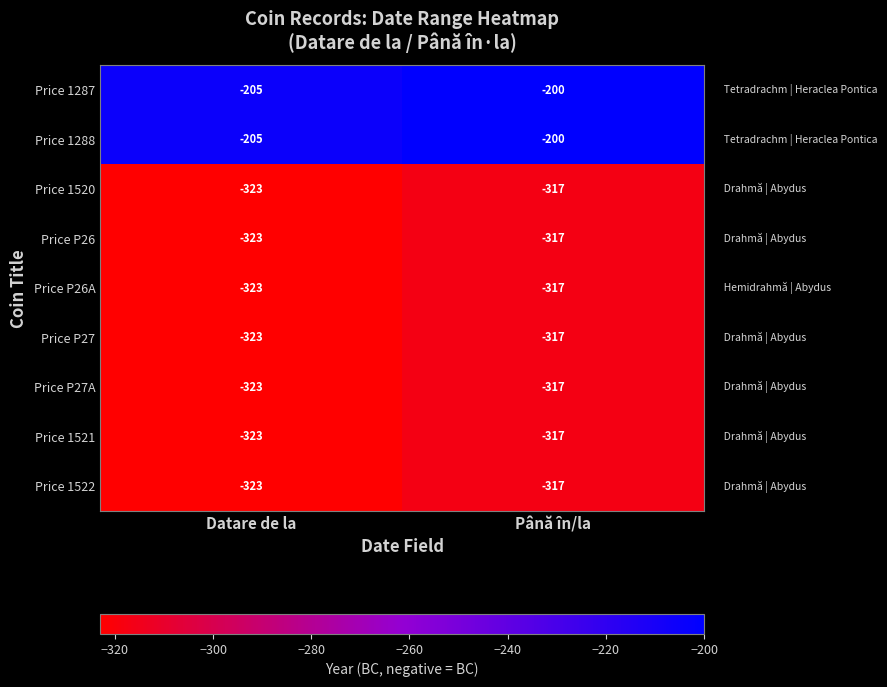

Rank the categories by Price 1521 value from highest to lowest.

Până în/la, Datare de la